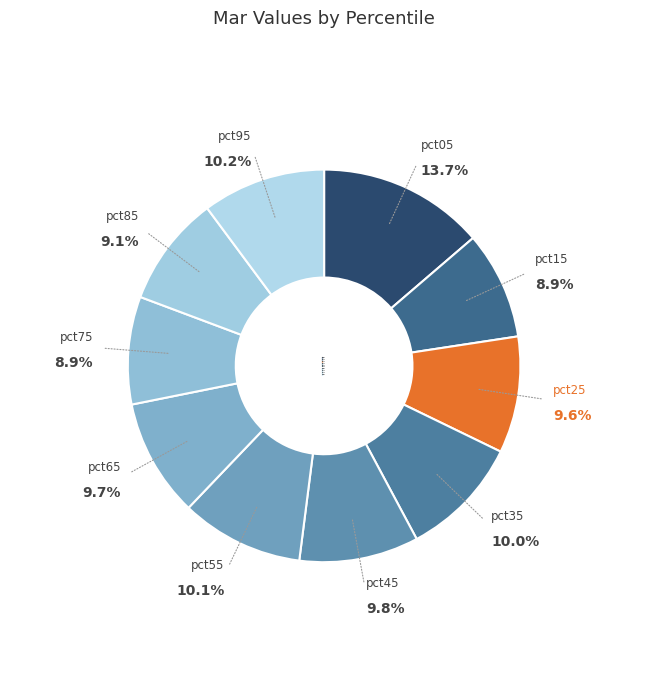

Which slice is the smallest?

pct75